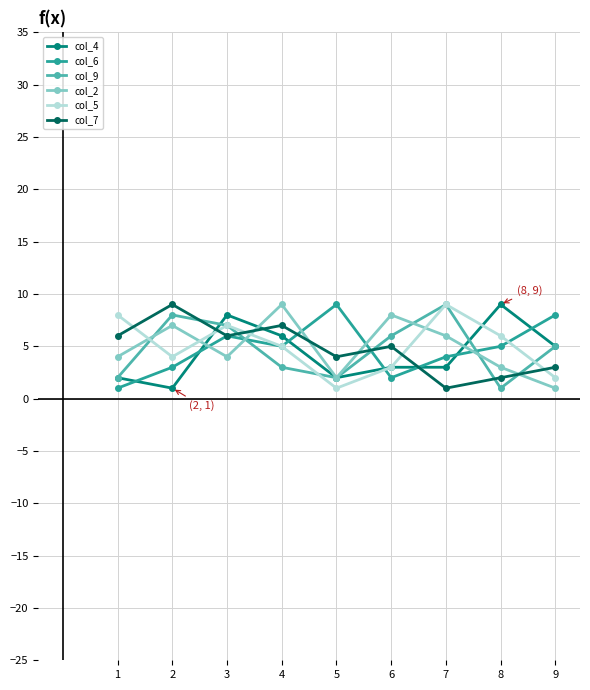

Where do col_7 and col_5 first cross each other?

1 and 2